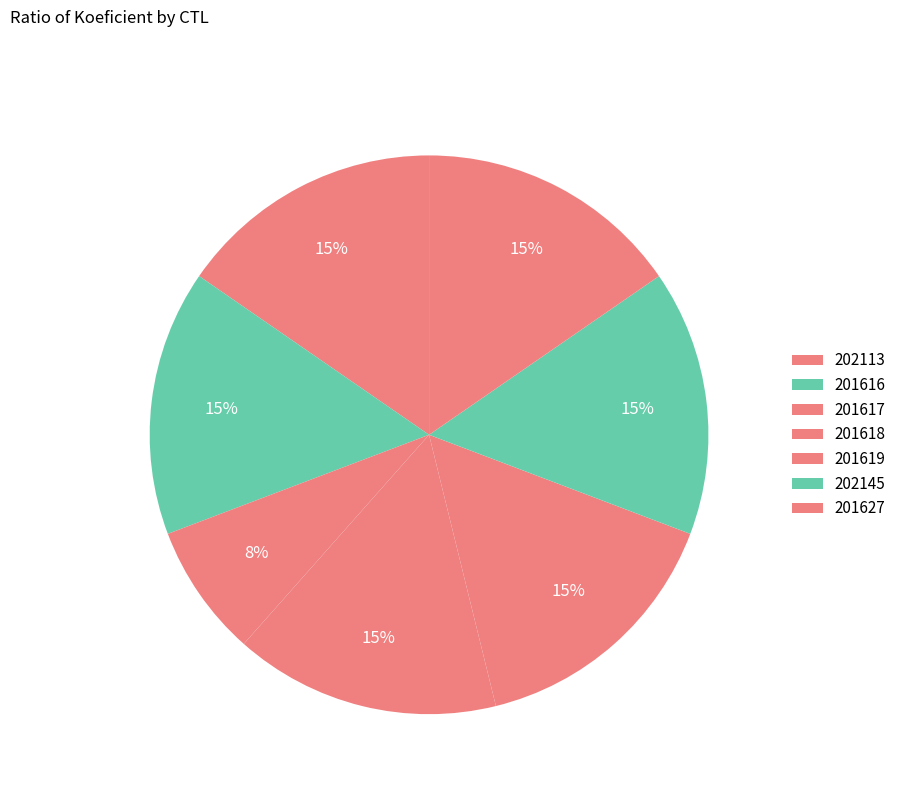

Which slice is the smallest?

201617